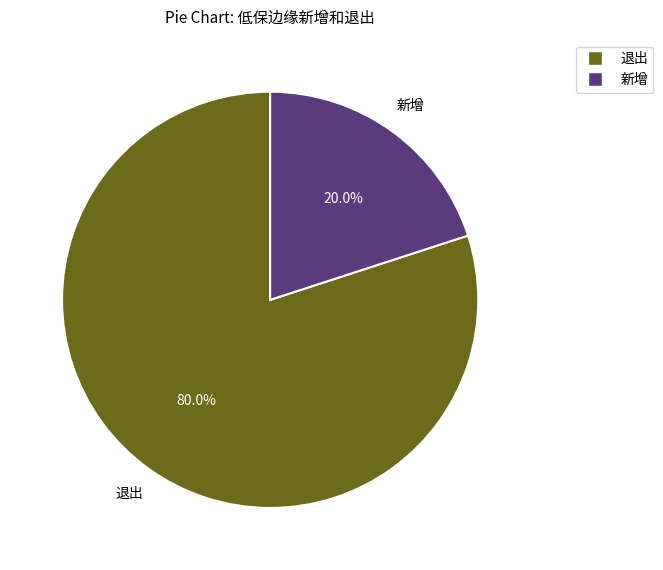

To the nearest percent, what is the average slice percentage?

50%